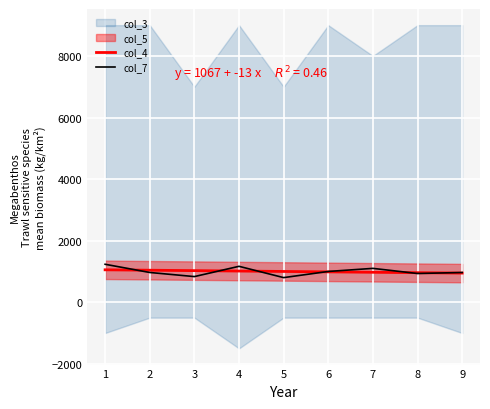

How many data points in col_7 are less than 966?

3